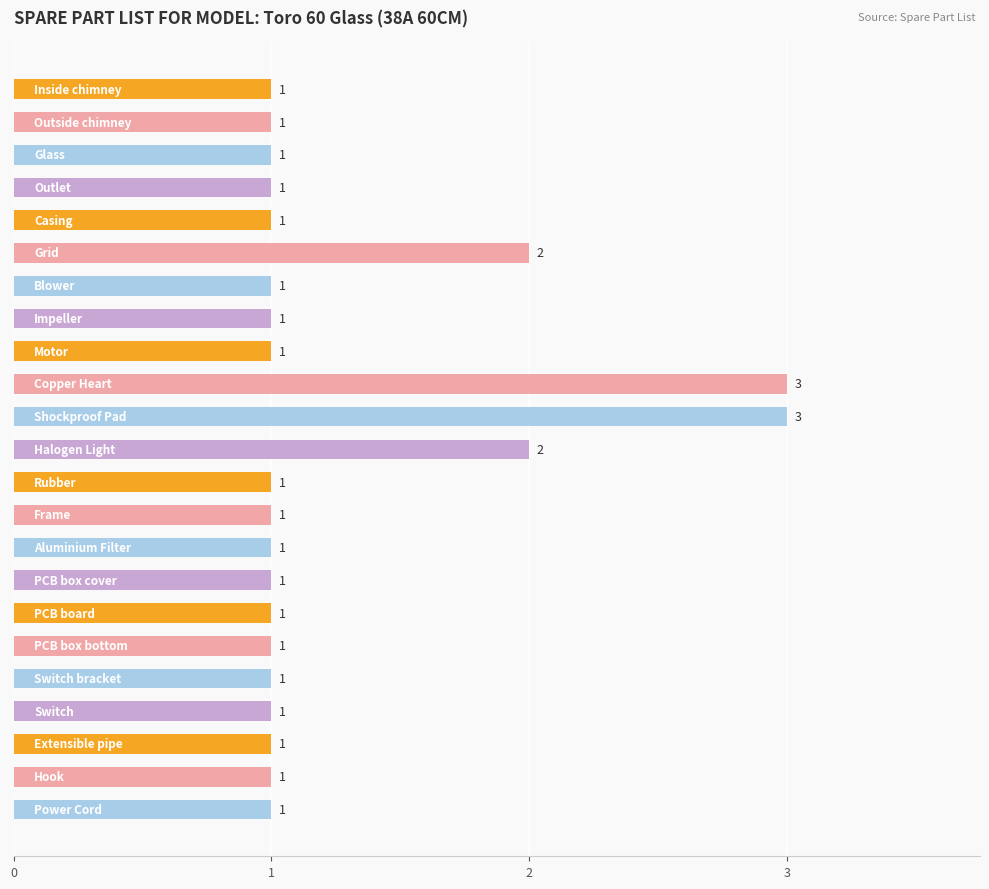

What is the sum of all values?

29